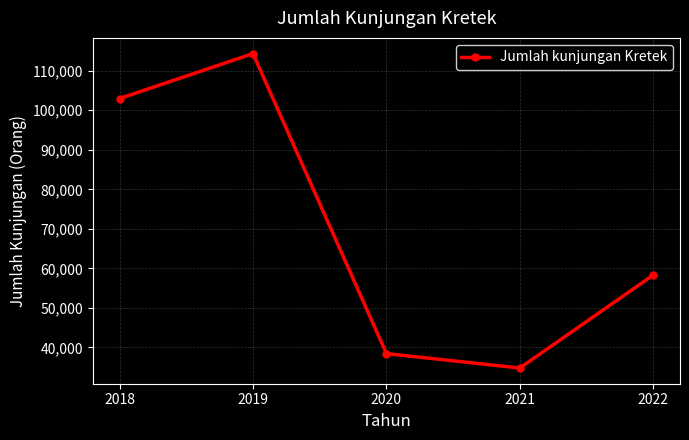

How many lines are shown in the chart?

1